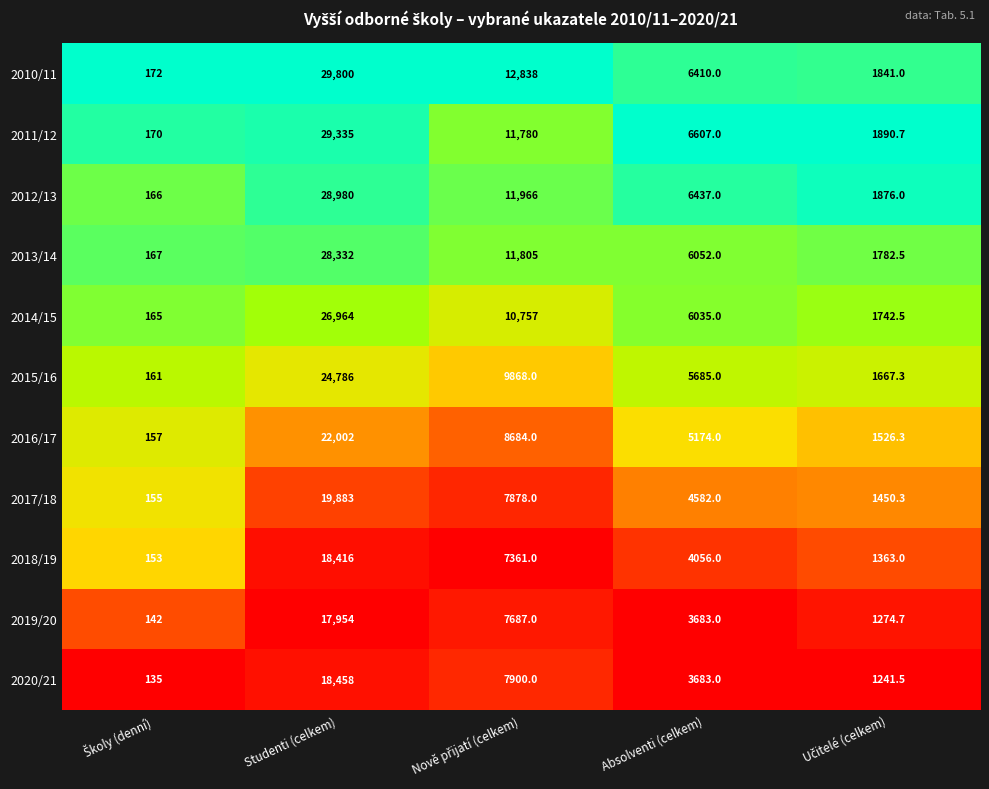

Rank the series at Studenti (celkem) from lowest to highest value.

2019/20, 2018/19, 2020/21, 2017/18, 2016/17, 2015/16, 2014/15, 2013/14, 2012/13, 2011/12, 2010/11